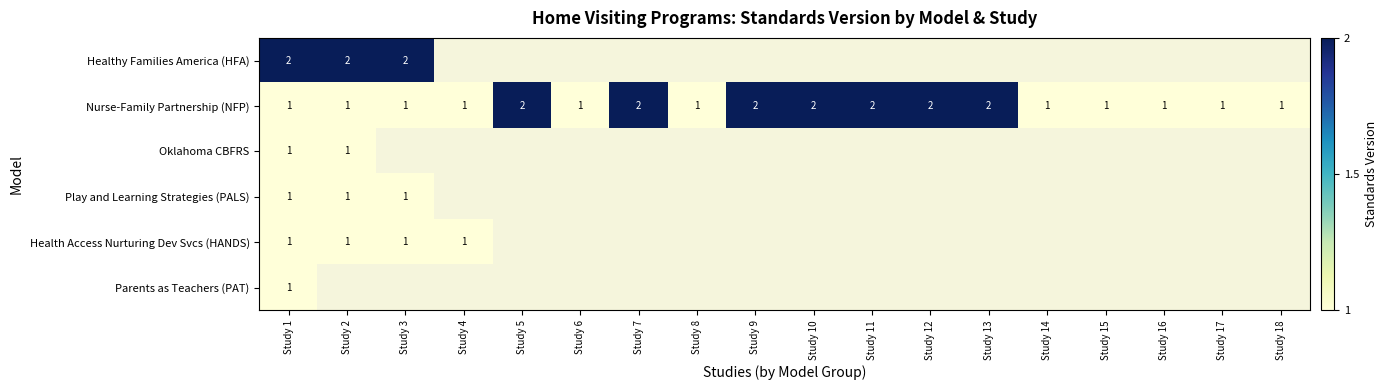

How many data points does each series have?

18